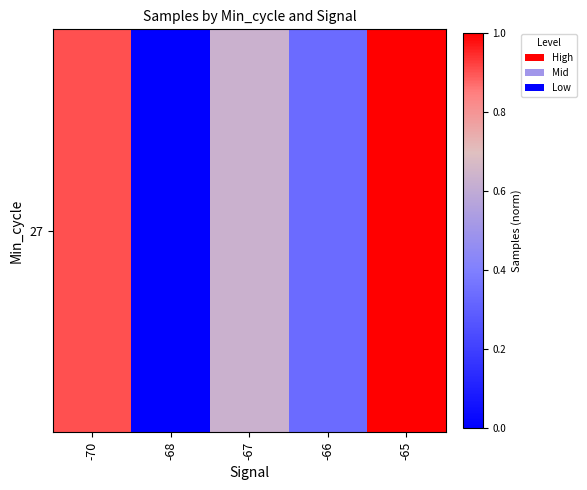

List the labels in order of value, smallest first.

-68, -66, -67, -70, -65